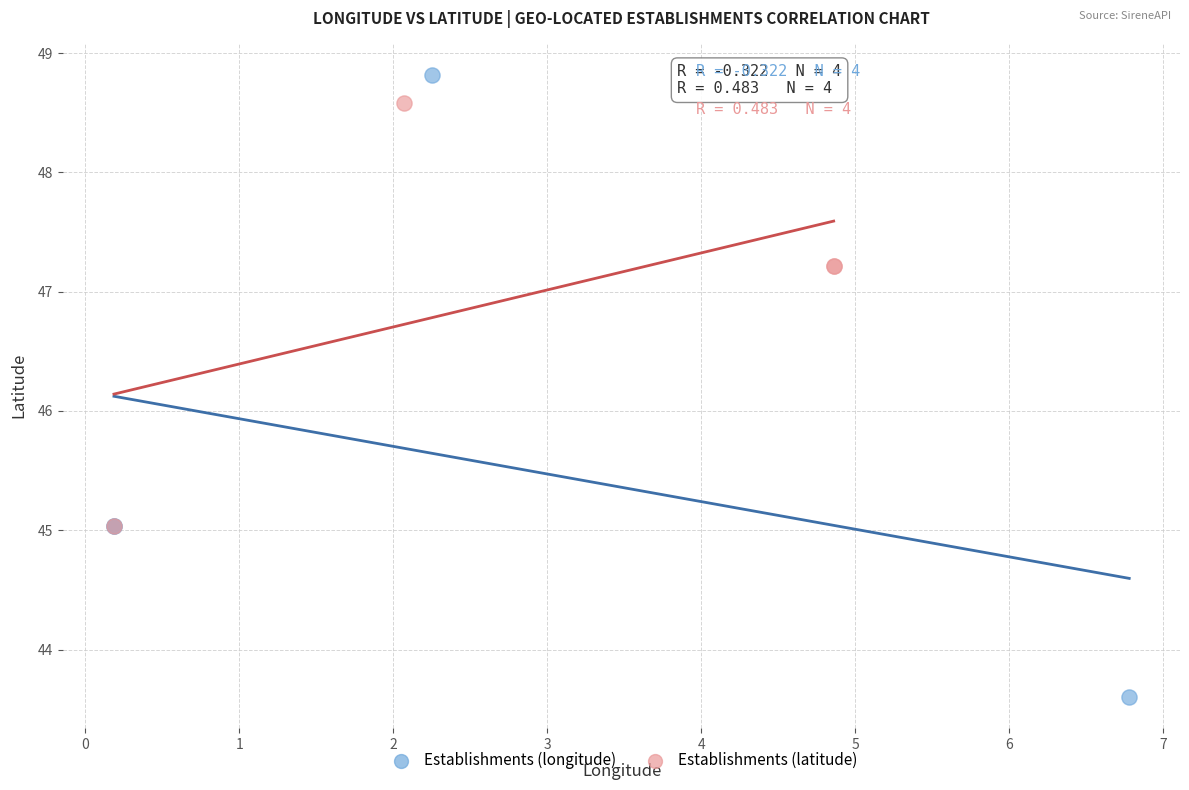

Which series reaches the minimum Y coordinate?

Establishments (longitude)